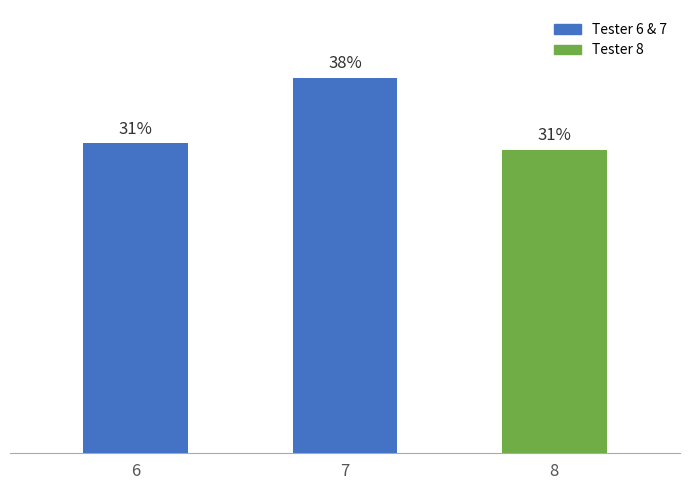

The value at 8 is 139.0. True or false?

False